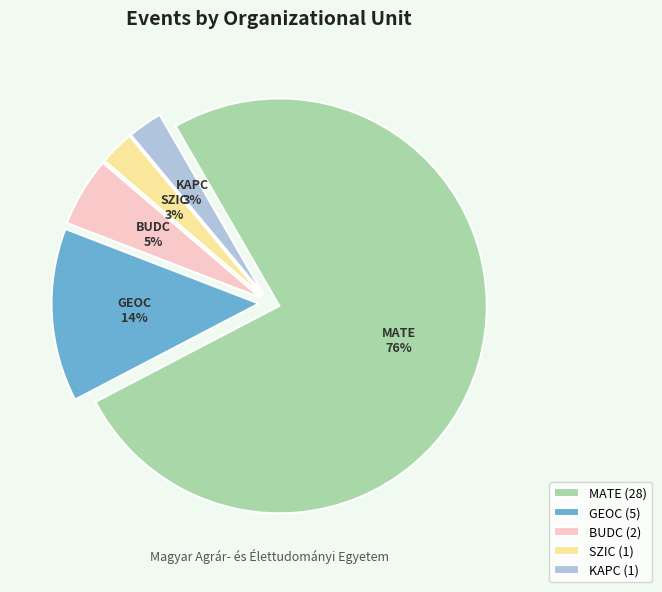

Between MATE and BUDC, which is larger?

MATE